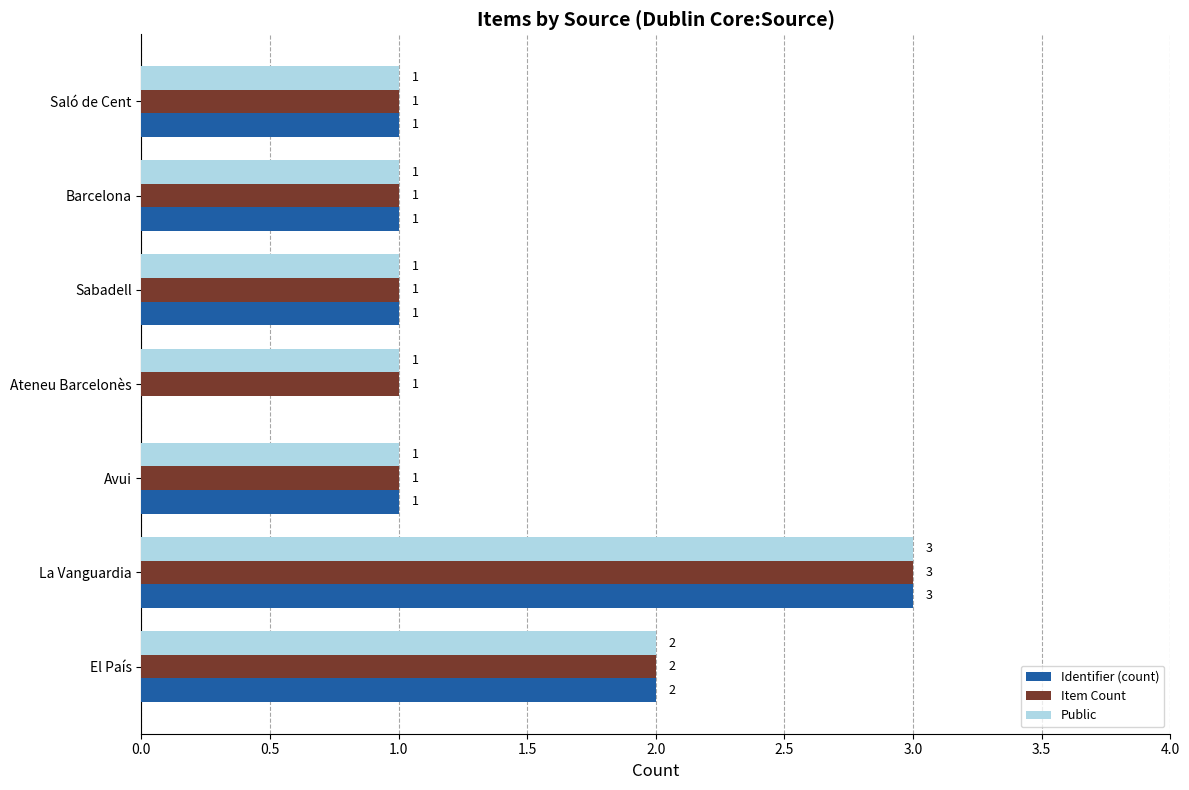

The value of Item Count at Avui is 1. True or false?

True